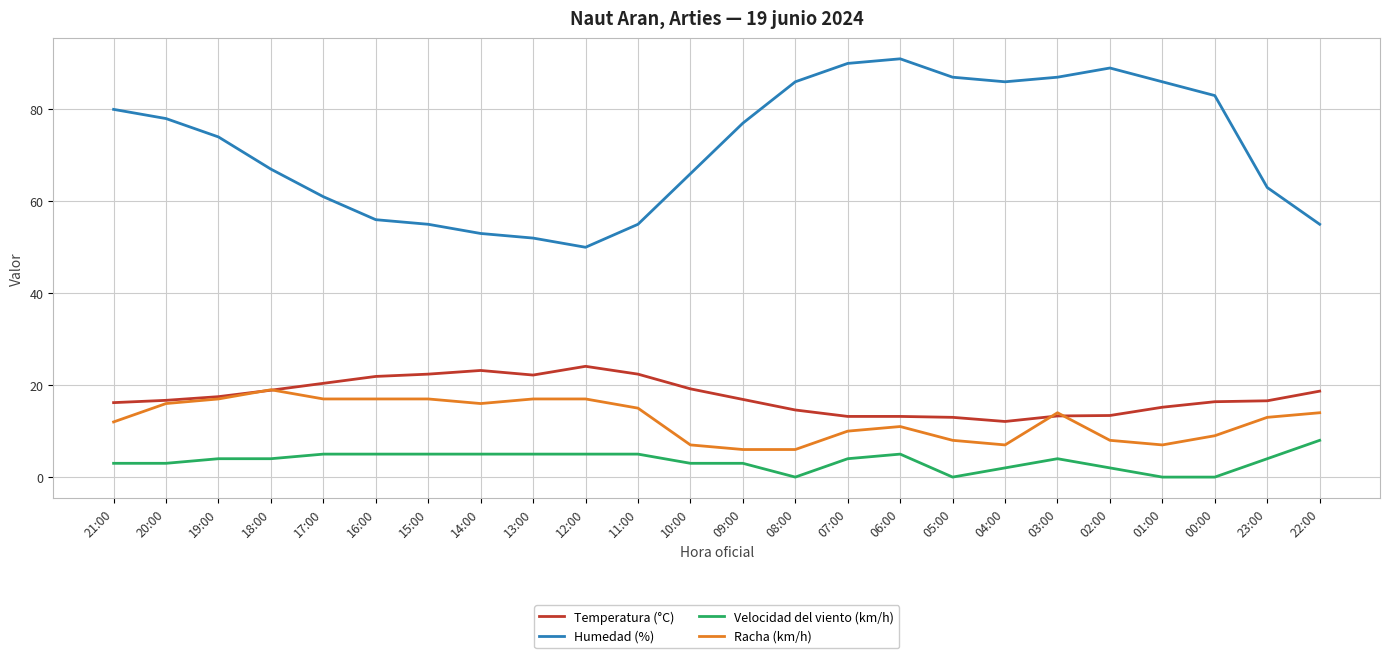

Where does the Racha (km/h) series first go above 14?

20:00